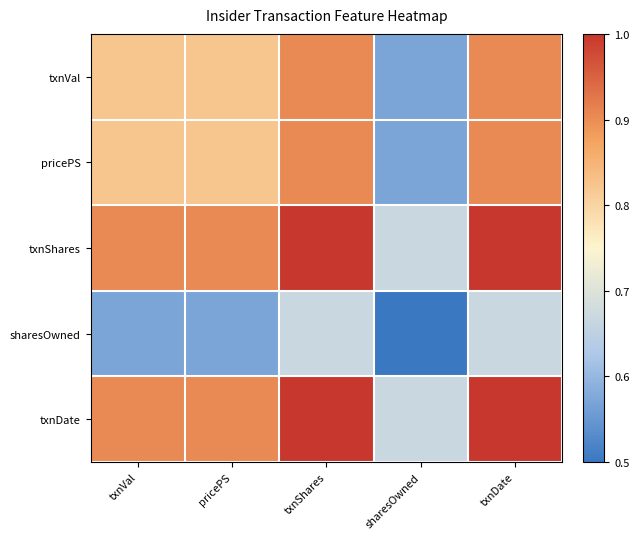

Reading left to right, transcribe all the data shown in this chart.

txnVal: txnVal=0.8	pricePS=0.8	txnShares=0.9	sharesOwned=0.6	txnDate=0.9
pricePS: txnVal=0.8	pricePS=0.8	txnShares=0.9	sharesOwned=0.6	txnDate=0.9
txnShares: txnVal=0.9	pricePS=0.9	txnShares=1.0	sharesOwned=0.7	txnDate=1.0
sharesOwned: txnVal=0.6	pricePS=0.6	txnShares=0.7	sharesOwned=0.5	txnDate=0.7
txnDate: txnVal=0.9	pricePS=0.9	txnShares=1.0	sharesOwned=0.7	txnDate=1.0